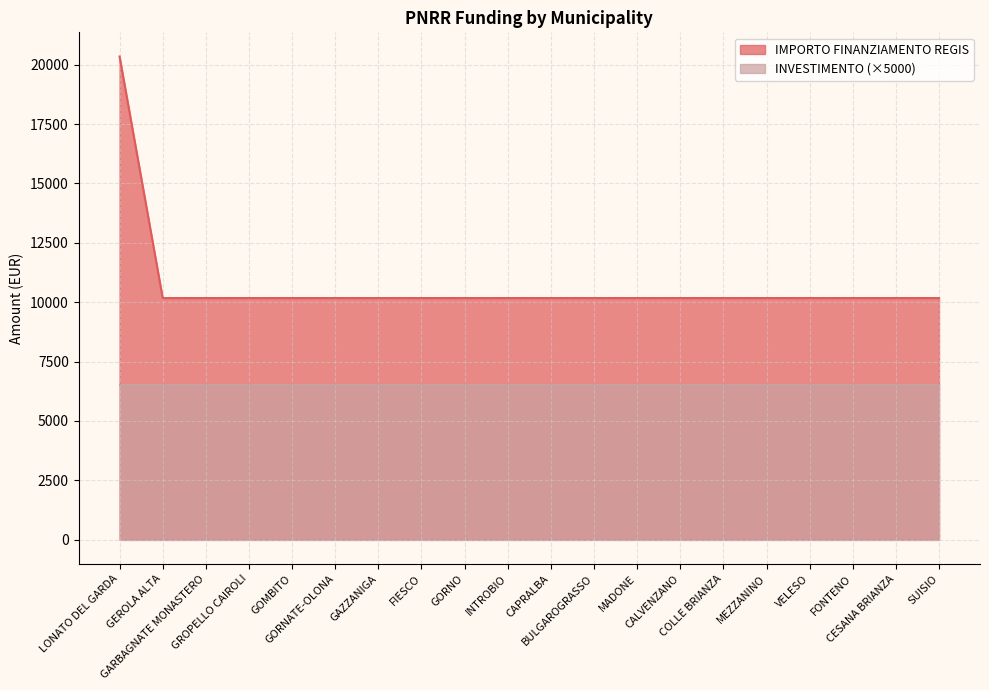

How many lines are shown in the chart?

2